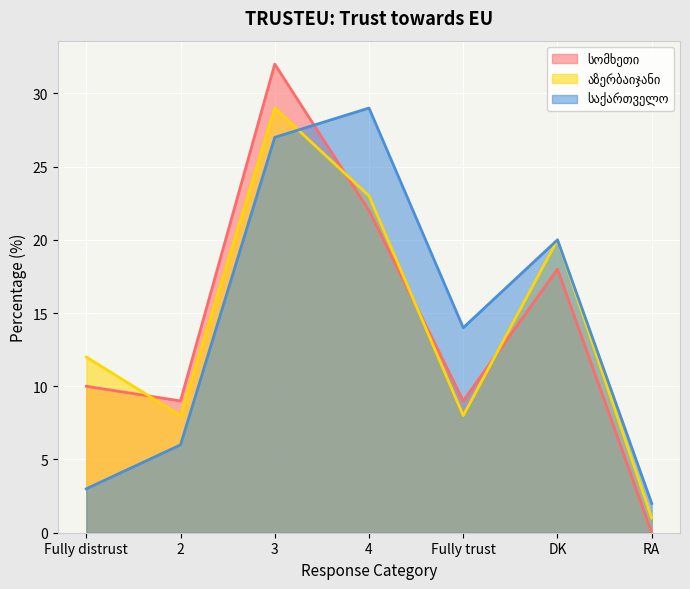

Is it true that სომხეთი equals 38 at 4?

False